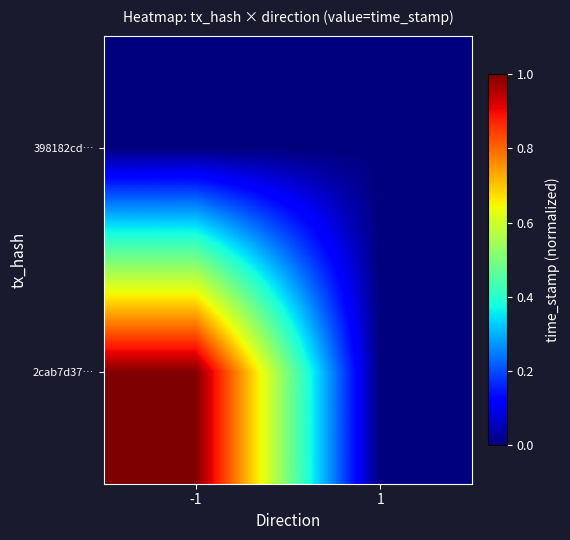

List the series in order of their overall mean, highest first.

2cab7d37…, 398182cd…